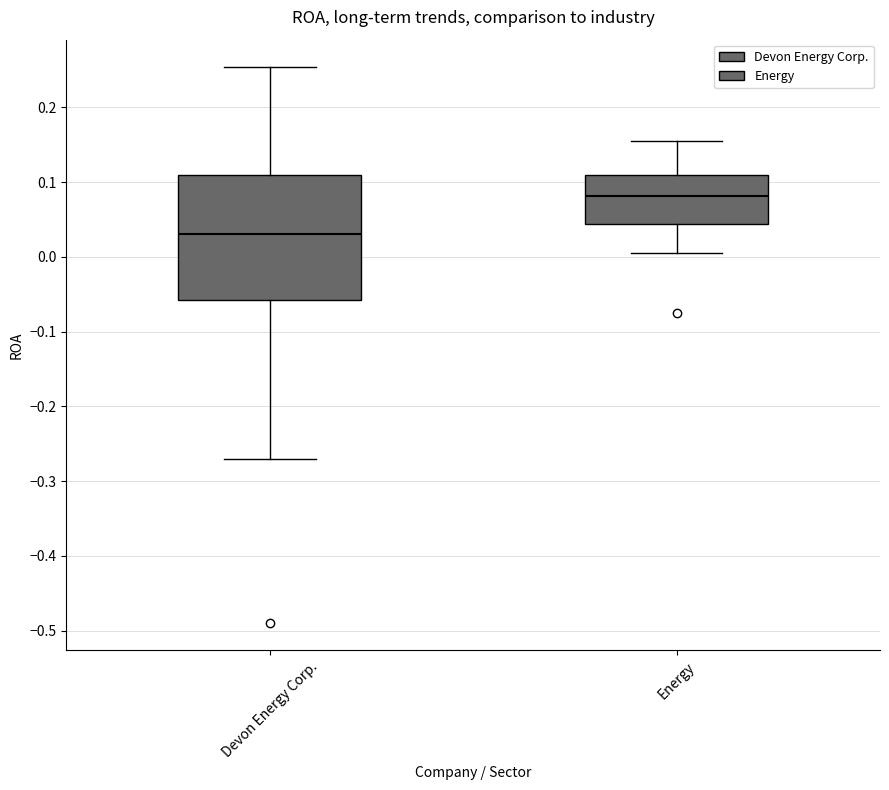

Comparing the boxes themselves (not the whiskers), which one is the tallest?

Devon Energy Corp.